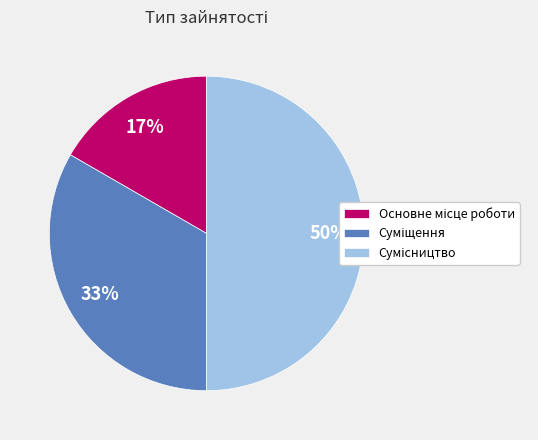

To the nearest percent, what is the average slice percentage?

33%